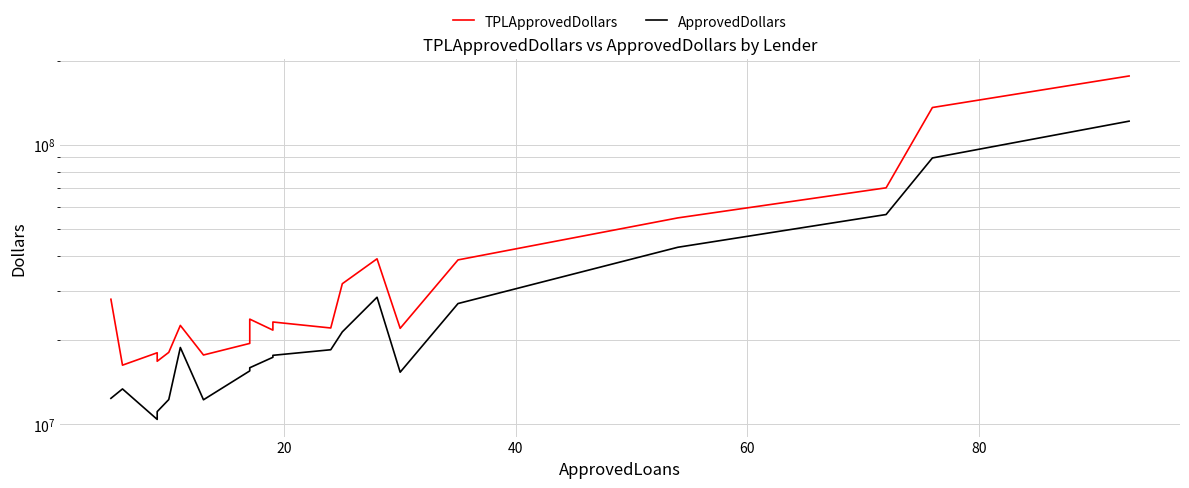

Which has a higher value, 80 or 20?

80